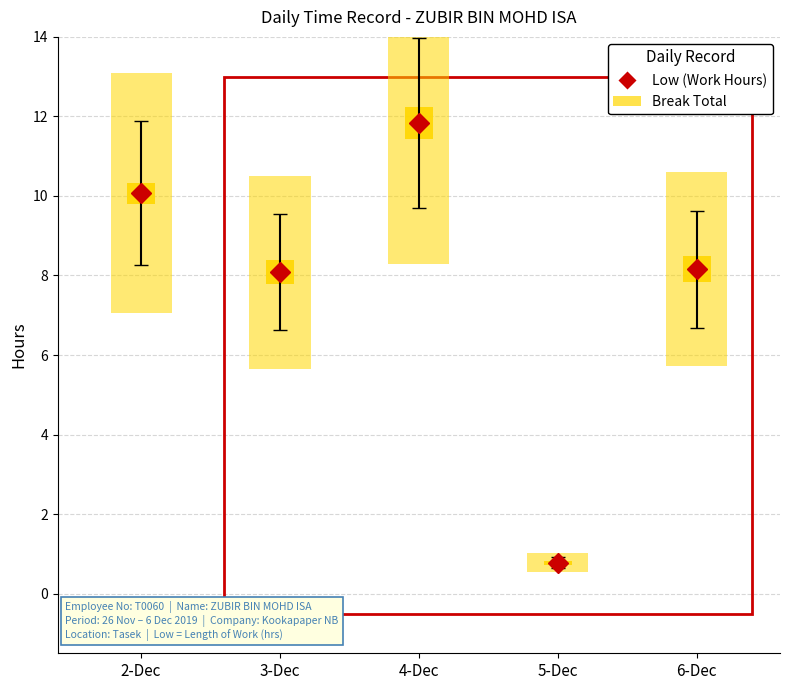

What is the difference between the maximum and second lowest values in the Low (Work Hours) series?

3.8